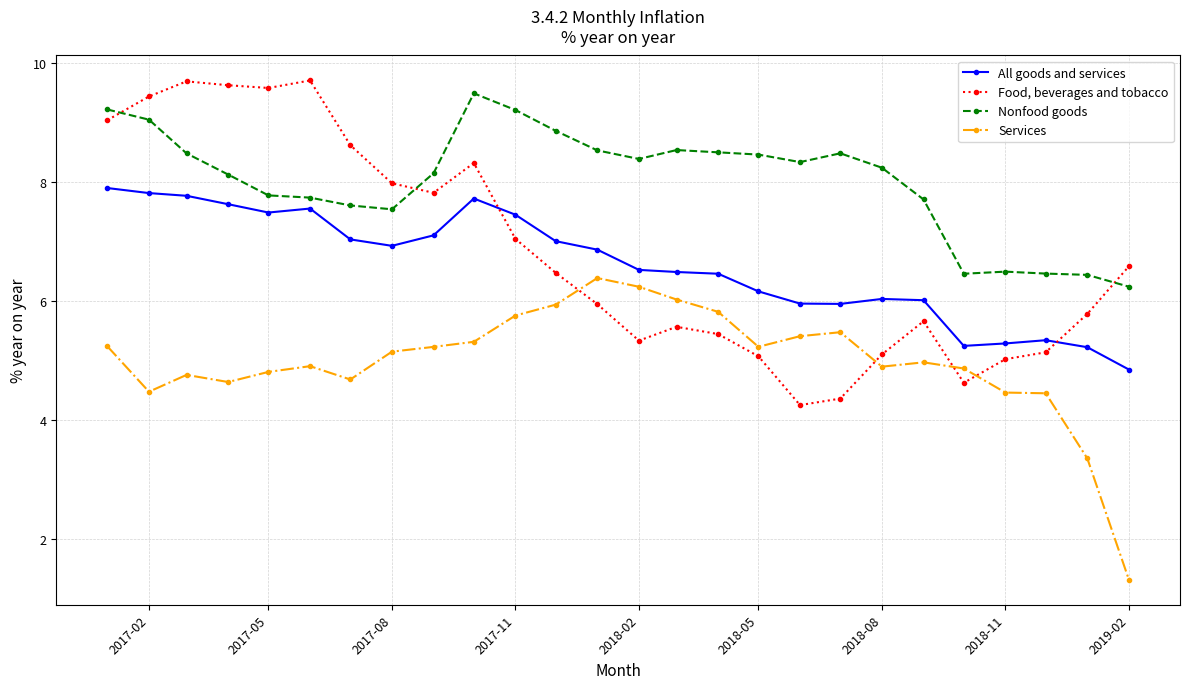

Which series has the largest total across all categories?

Nonfood goods